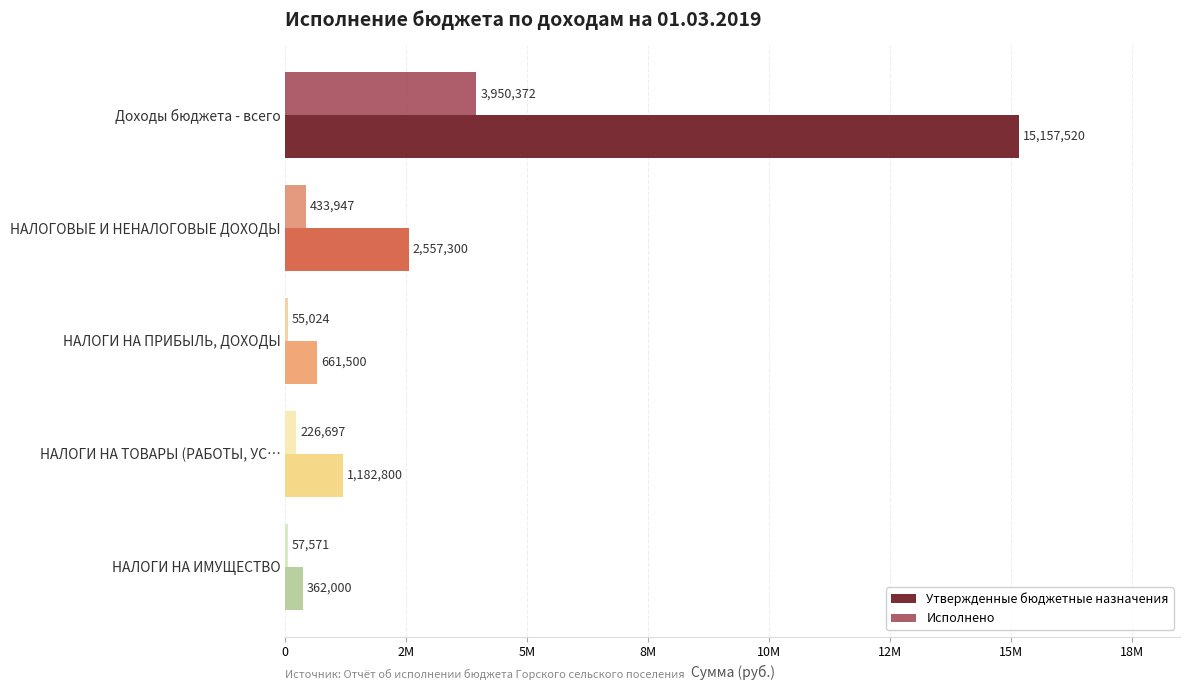

What are all the series names shown in the legend?

Утвержденные бюджетные назначения, Исполнено